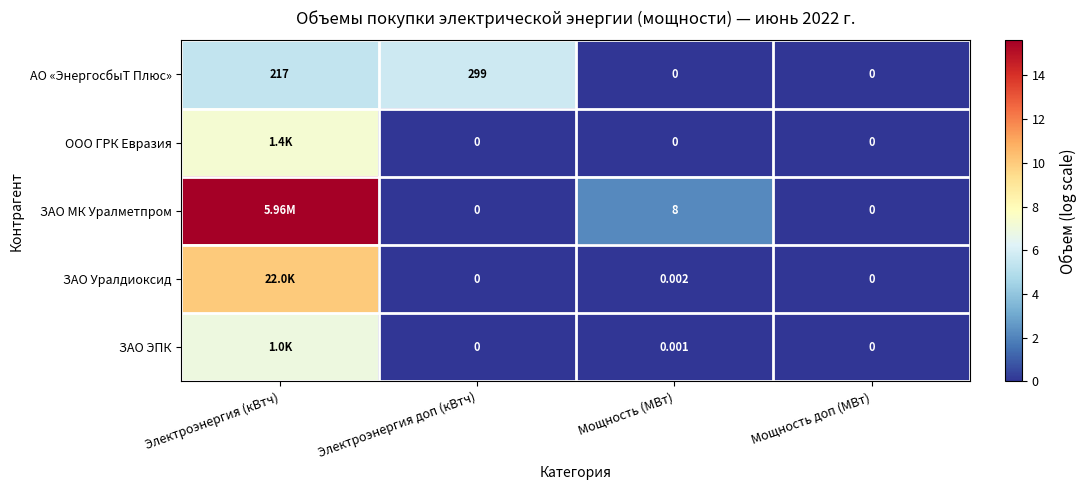

Between Электроэнергия доп (кВтч) and Мощность (МВт), which series saw the biggest shift?

АО «ЭнергосбыТ Плюс»